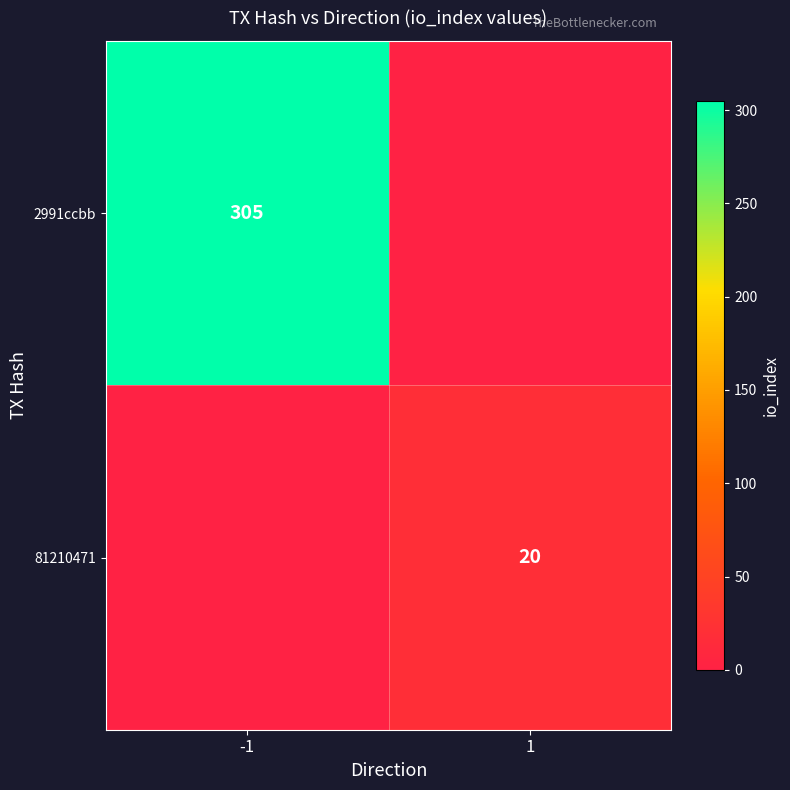

Is the value of 2991ccbb at -1 greater than the value of 81210471 at 1?

Yes